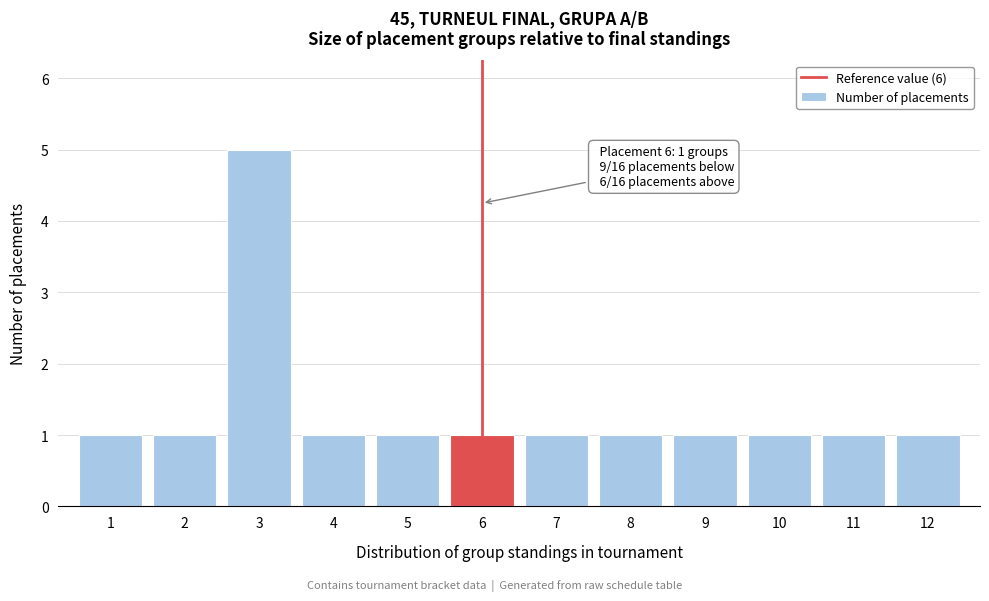

Reading left to right, extract all data points from this chart.

1	1	5	1	1	1	1	1	1	1	1	1